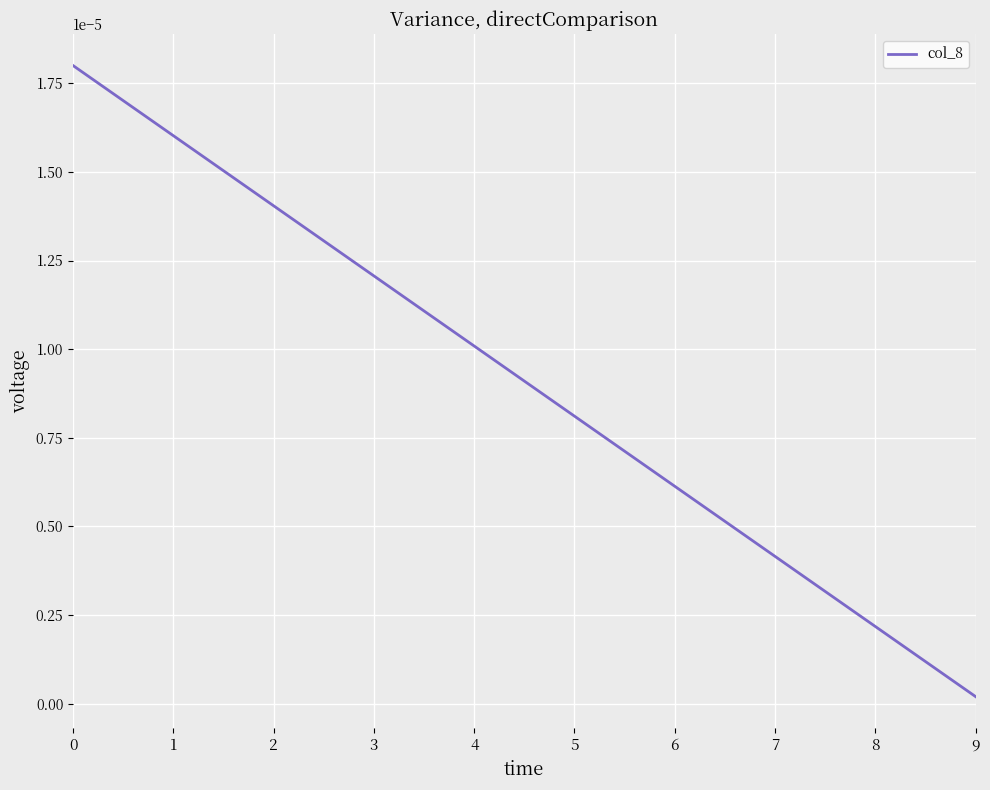

Which label corresponds to the smallest value in the chart?

9